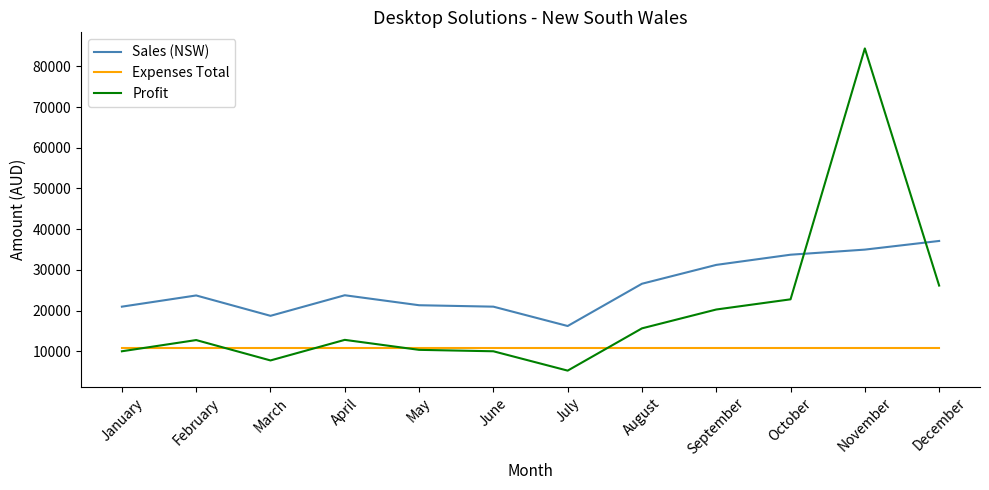

The Profit series shows 20300 at September. True or false?

True